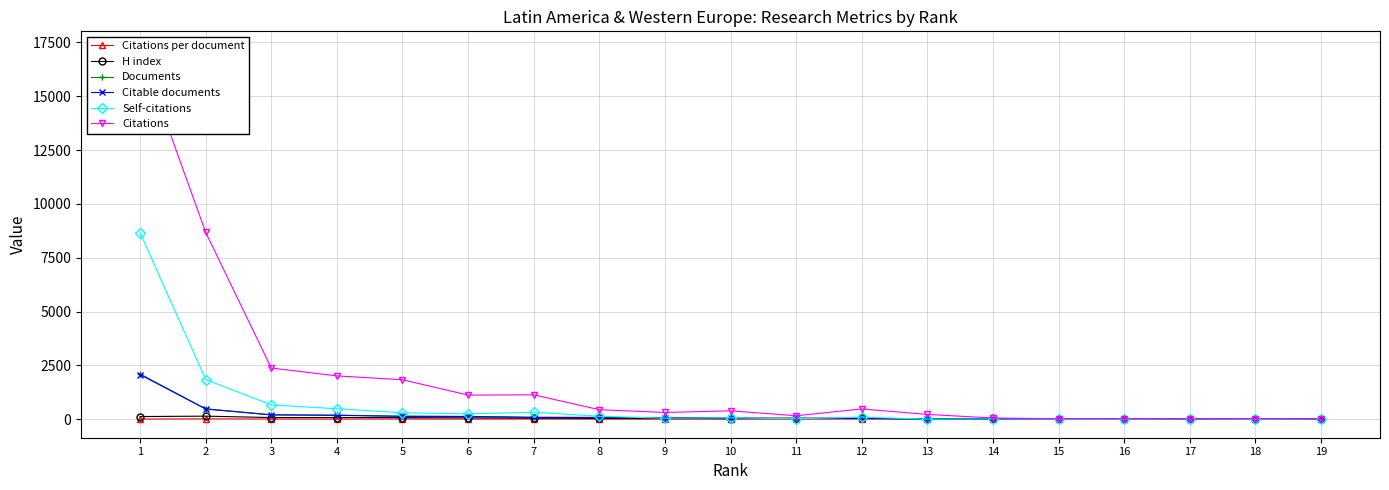

Rank the categories by Citations value from lowest to highest.

17, 19, 16, 18, 15, 14, 11, 13, 9, 10, 8, 12, 6, 7, 5, 4, 3, 2, 1